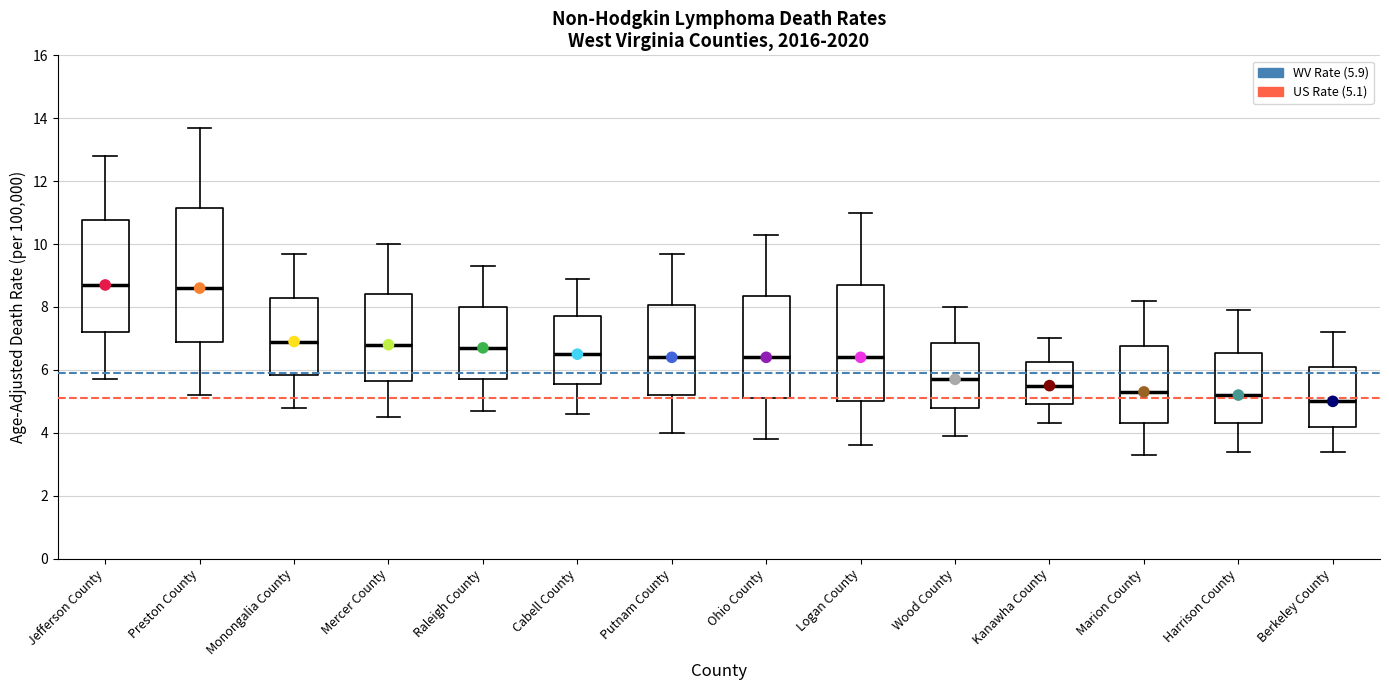

Where does the median line of the box for Jefferson County sit on the y-axis? The values are not printed on the chart, so give them approximately, as read against the axis.

8.8